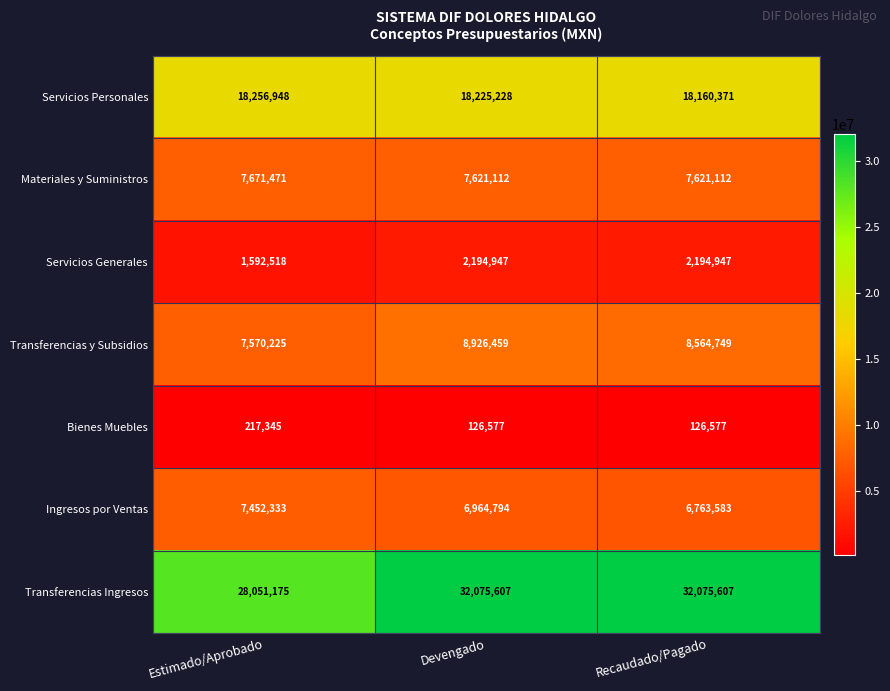

Reading left to right, list all the values displayed in this chart.

Servicios Personales: Estimado/Aprobado=18256948	Devengado=18225228	Recaudado/Pagado=18160371
Materiales y Suministros: Estimado/Aprobado=7671471	Devengado=7621112	Recaudado/Pagado=7621112
Servicios Generales: Estimado/Aprobado=1592518	Devengado=2194947	Recaudado/Pagado=2194947
Transferencias y Subsidios: Estimado/Aprobado=7570225	Devengado=8926459	Recaudado/Pagado=8564749
Bienes Muebles: Estimado/Aprobado=217345	Devengado=126577	Recaudado/Pagado=126577
Ingresos por Ventas: Estimado/Aprobado=7452333	Devengado=6964794	Recaudado/Pagado=6763583
Transferencias Ingresos: Estimado/Aprobado=28051175	Devengado=32075607	Recaudado/Pagado=32075607